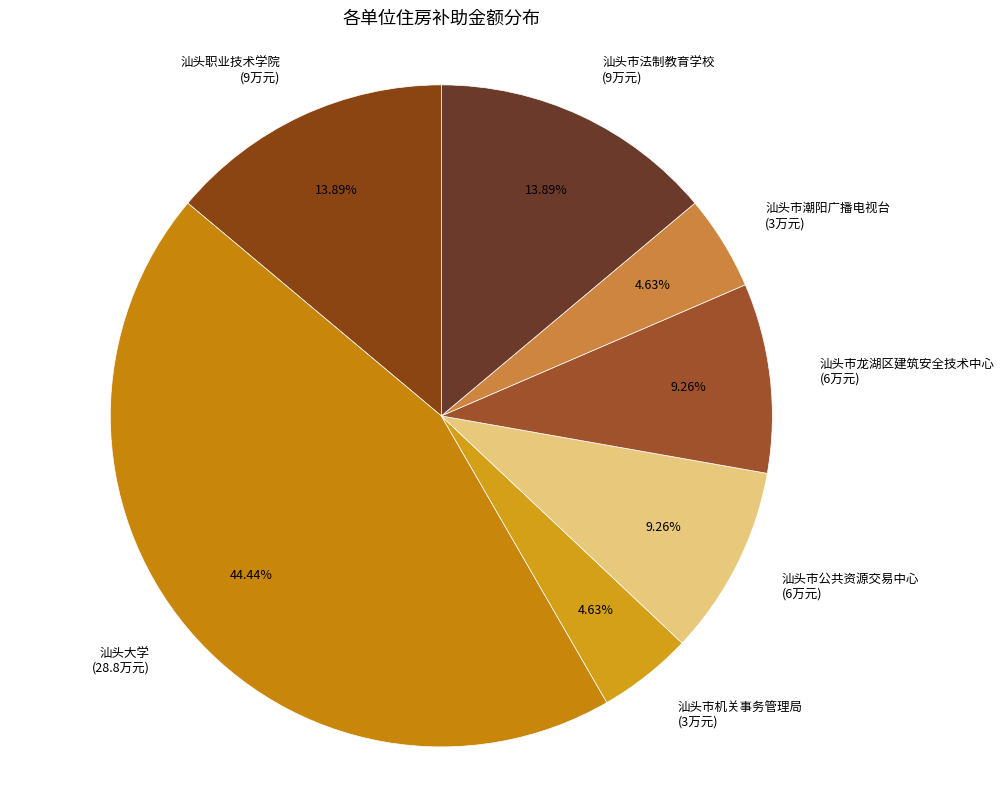

To the nearest percent, what is the difference between the 汕头大学 and 汕头市龙湖区建筑安全技术中心 slice percentages?

35%